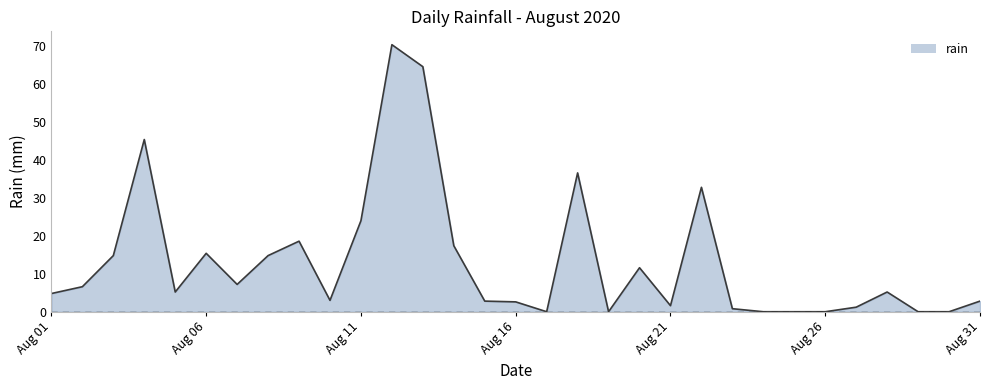

How many lines are shown in the chart?

1